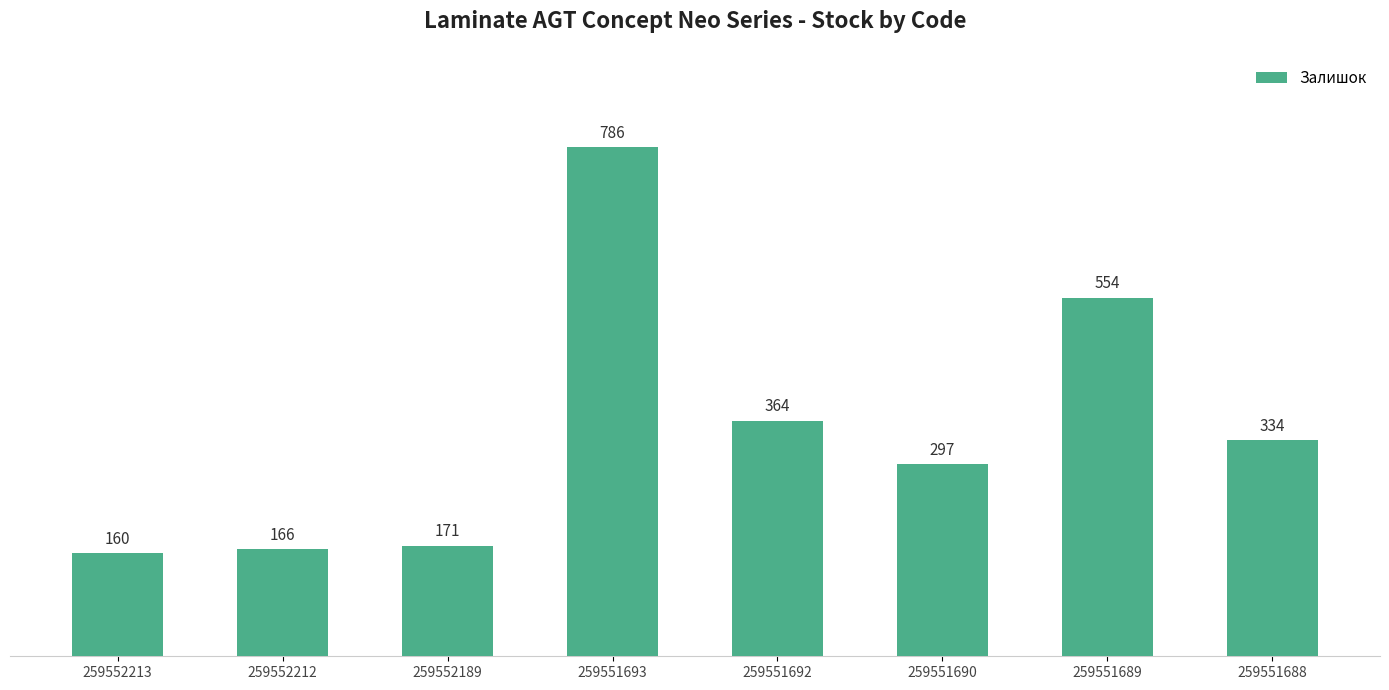

The chart shows a value of 554 at 259551689. True or false?

True